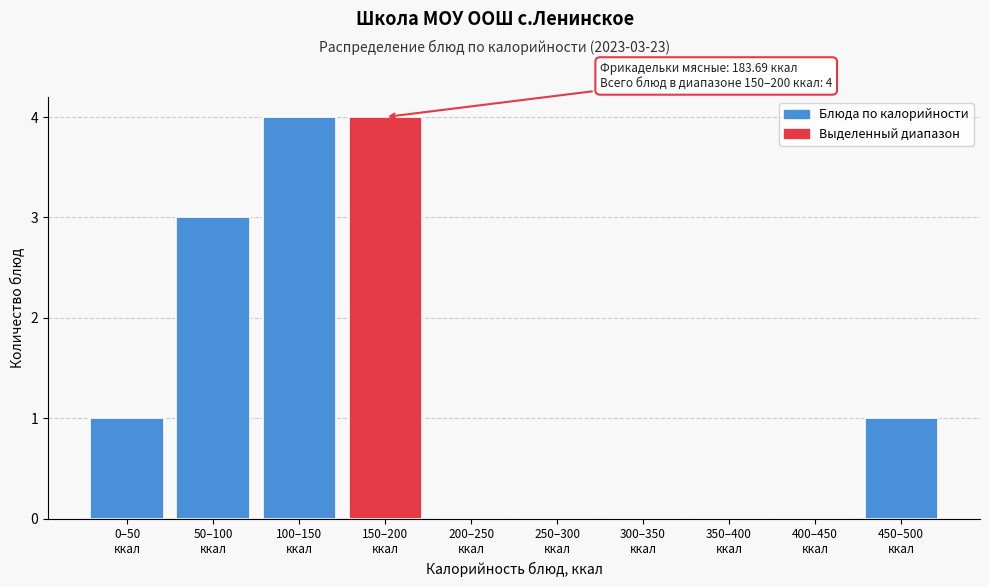

What is the greatest value displayed?

4